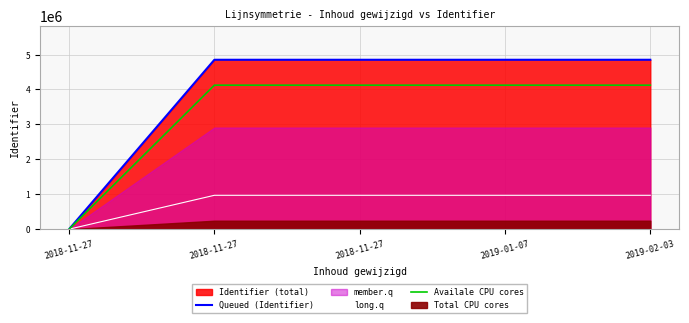

Which series changed the most between 2018-11-27 and 2019-02-03?

Queued (Identifier)